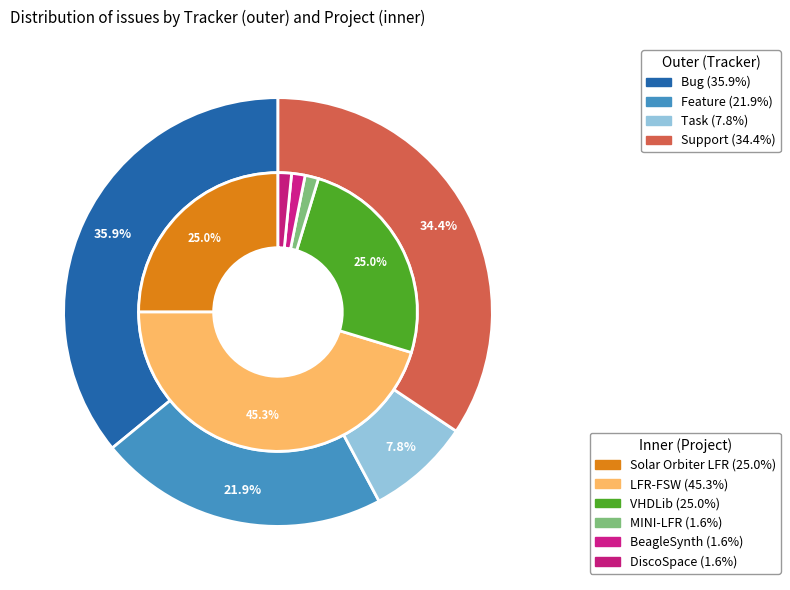

To the nearest percent, what is the combined percentage of BeagleSynth and LFR-FSW?

47%